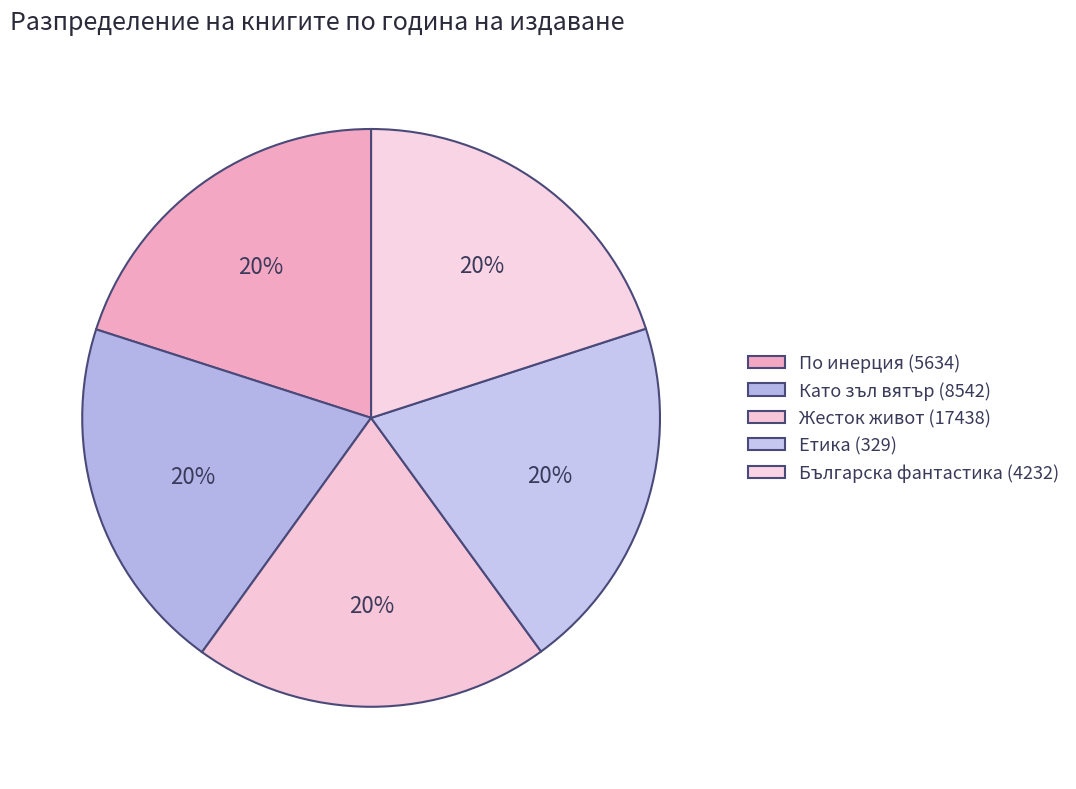

How many segments does this pie chart have?

5